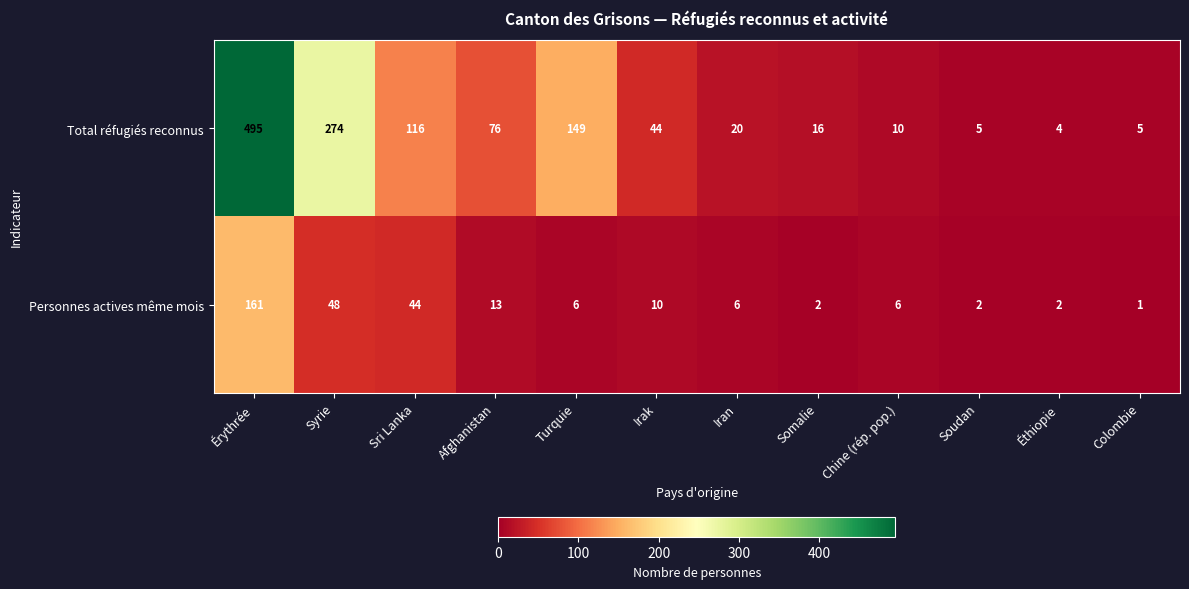

Reading right to left, what are all the values shown in this chart?

Total réfugiés reconnus: 5	4	5	10	16	20	44	149	76	116	274	495
Personnes actives même mois: 1	2	2	6	2	6	10	6	13	44	48	161